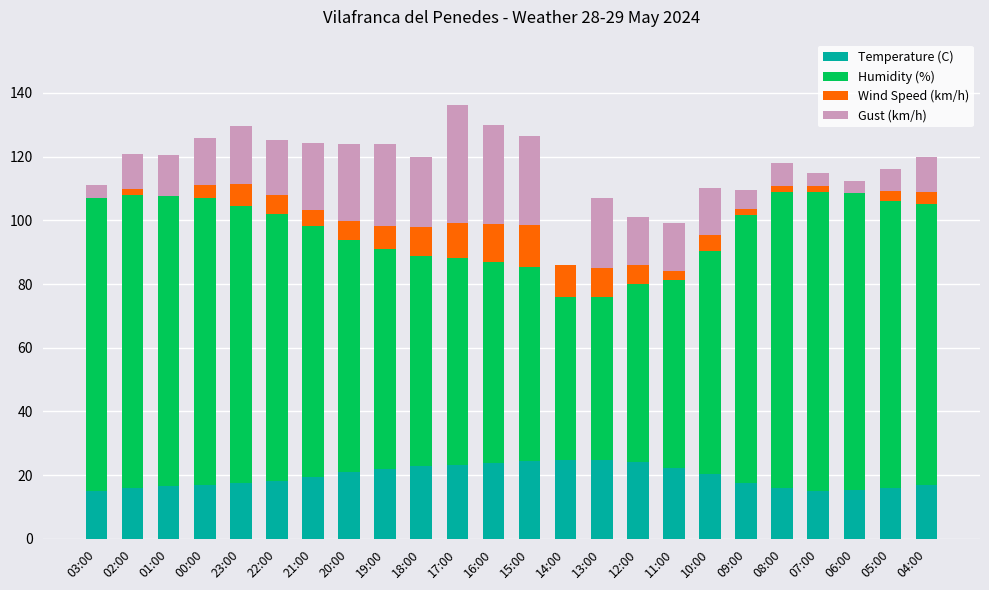

How many distinct data groups are displayed?

4